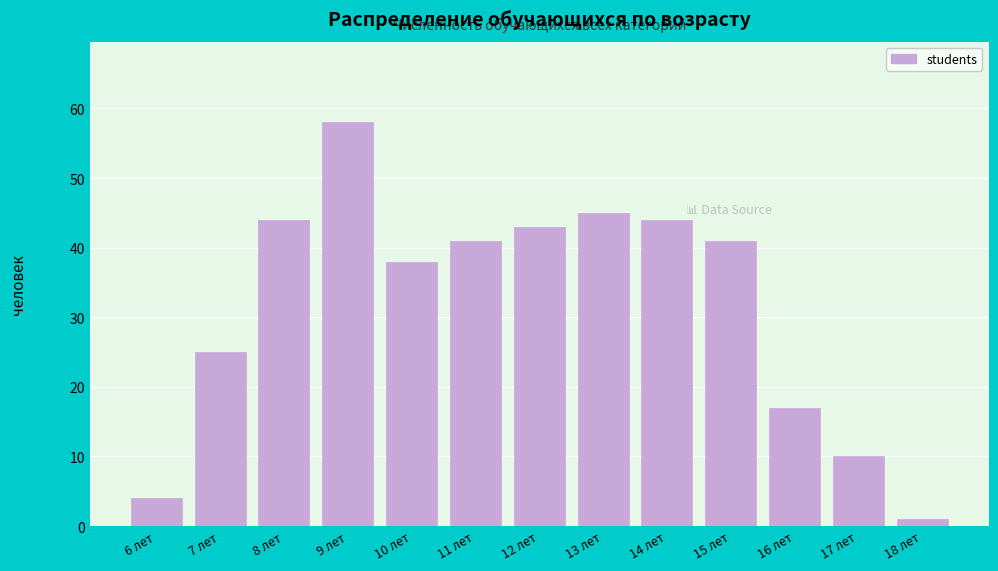

Reading right to left, transcribe all the data shown in this chart.

18 лет=1	17 лет=10	16 лет=17	15 лет=41	14 лет=44	13 лет=45	12 лет=43	11 лет=41	10 лет=38	9 лет=58	8 лет=44	7 лет=25	6 лет=4